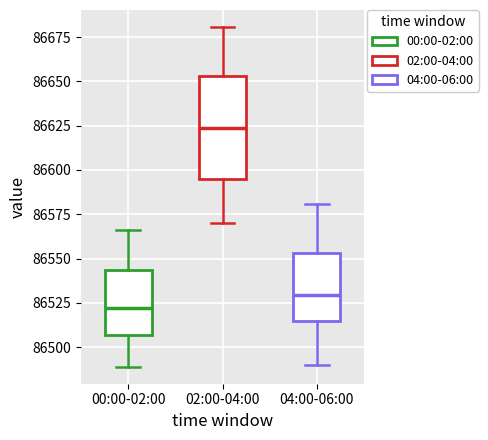

Reading left to right, read every box against the y-axis: the position of its median line, the range the box covers, and the ends of its whiskers. The values are not printed on the chart, so give them approximately, as read against the axis.

00:00-02:00: median 86520, box 86505 to 86545, whiskers 86490 to 86565
02:00-04:00: median 86625, box 86595 to 86655, whiskers 86570 to 86680
04:00-06:00: median 86530, box 86515 to 86555, whiskers 86490 to 86580